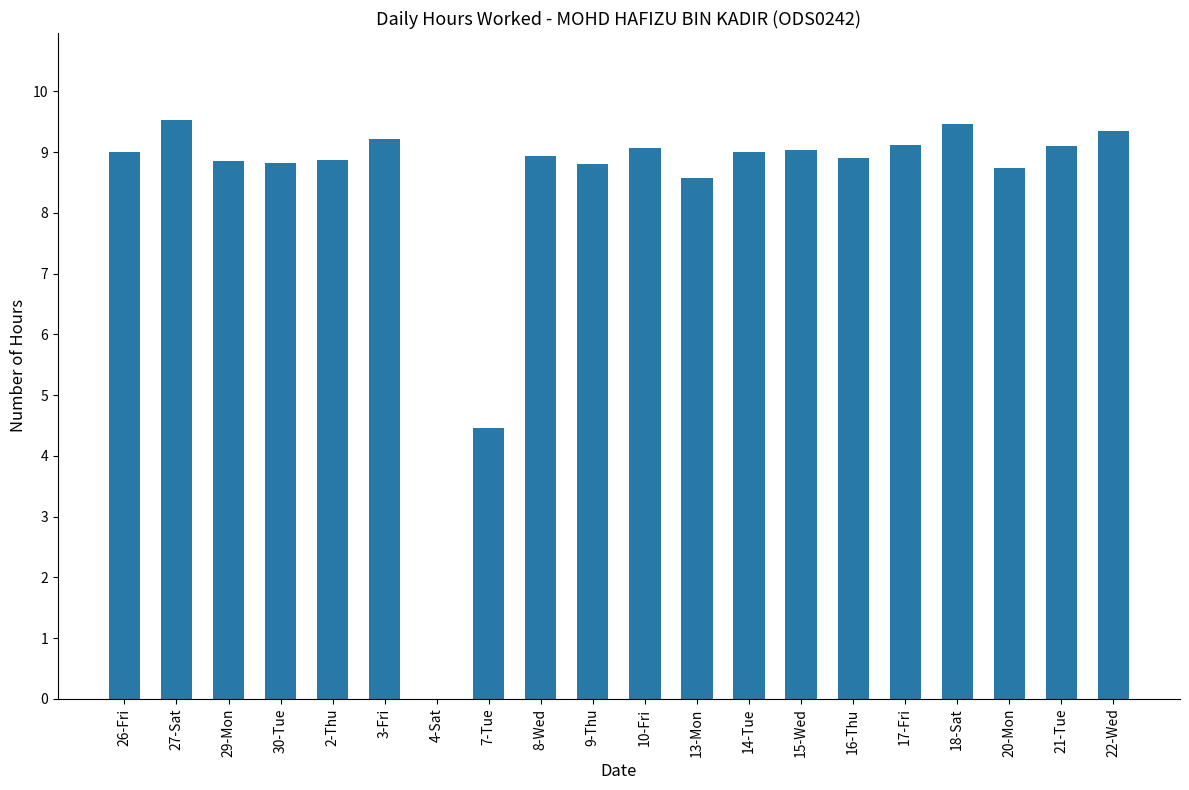

Where is the data nearest to the value 4?

7-Tue